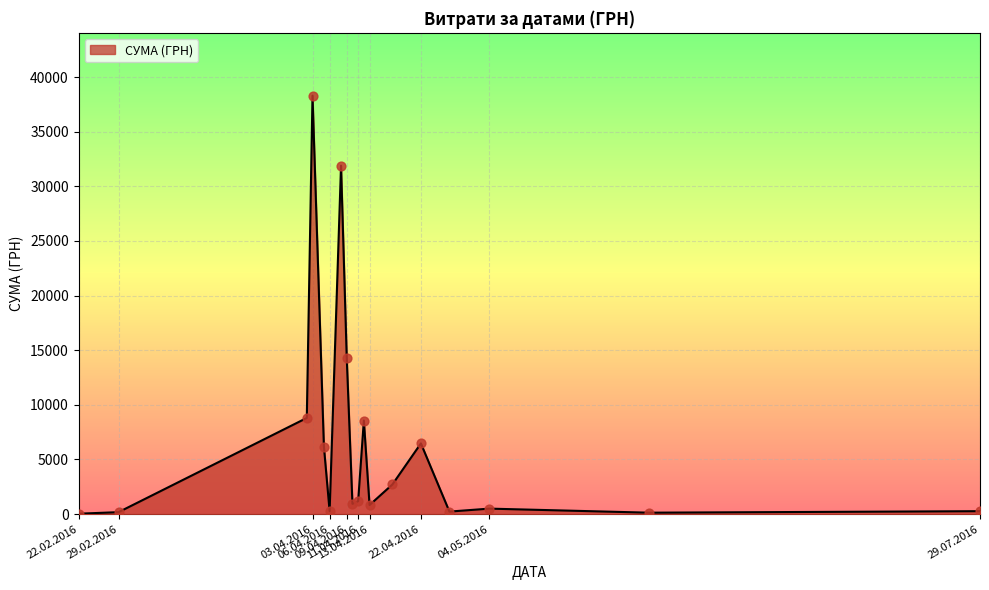

What is the greatest value displayed?

38303.0